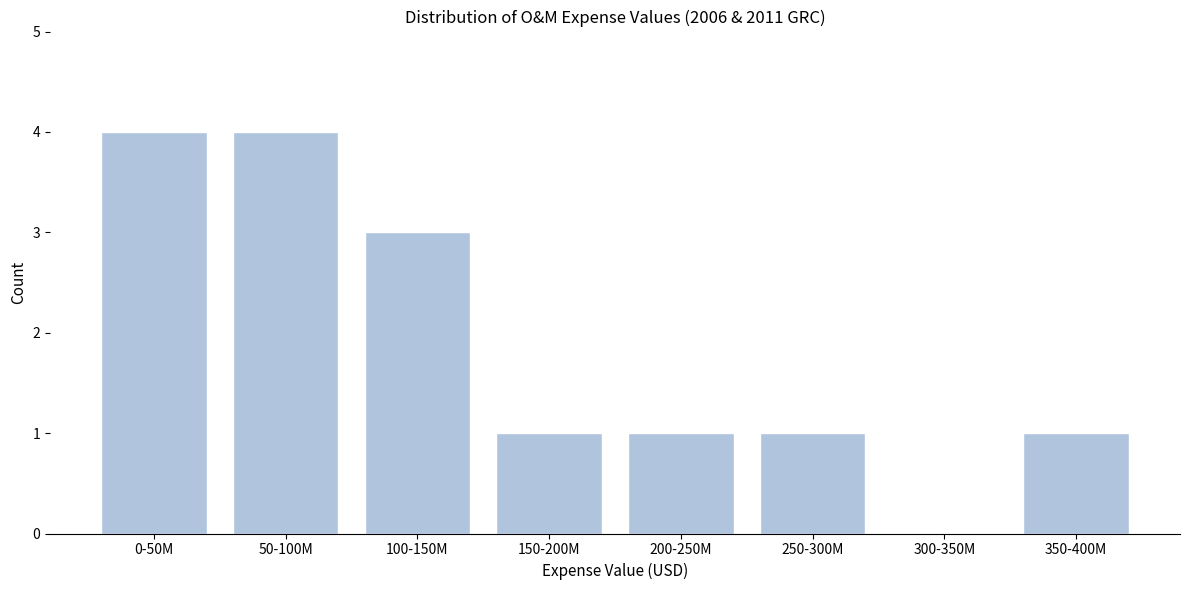

Reading left to right, list all the values displayed in this chart.

0-50M=4	50-100M=4	100-150M=3	150-200M=1	200-250M=1	250-300M=1	300-350M=0	350-400M=1